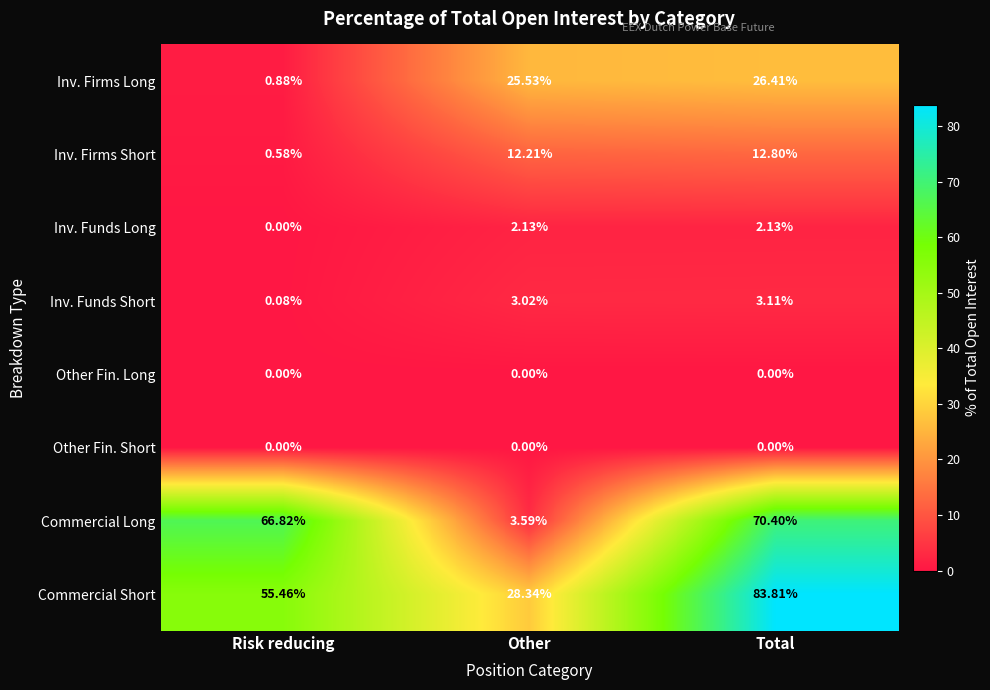

At which label is Commercial Long closest to 36?

Risk reducing